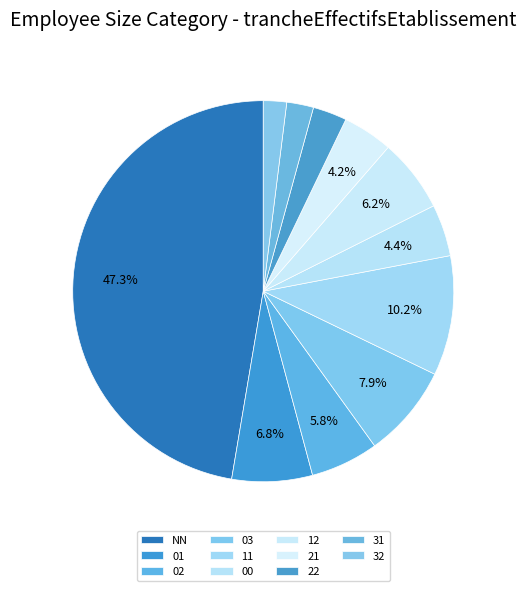

How many slices are in this pie chart?

11